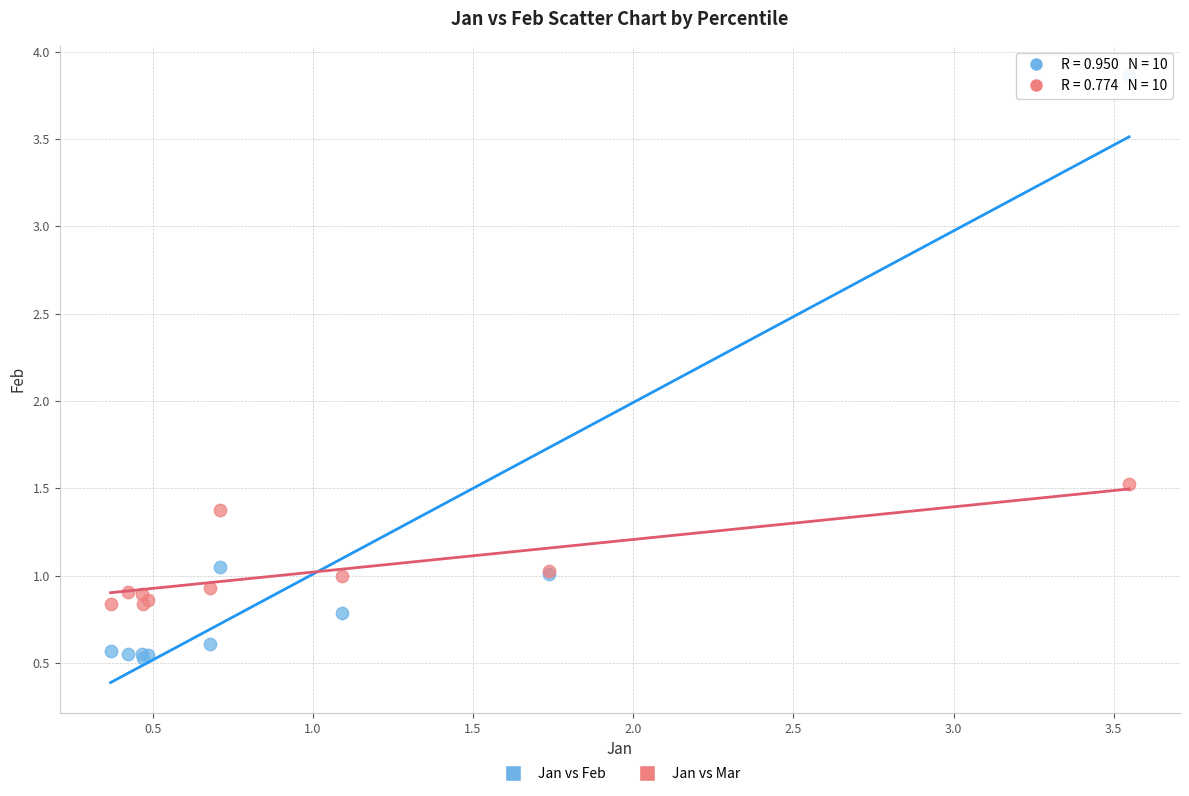

Which series has the largest Y range (max minus min)?

Jan vs Feb